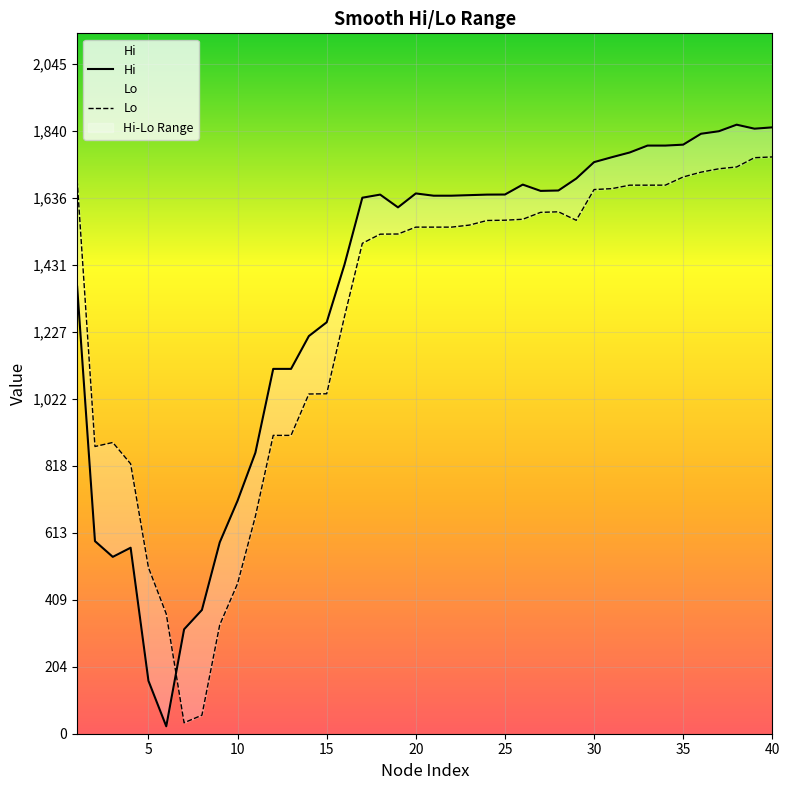

After their last crossing, which series has the higher values: Lo or Hi?

Hi